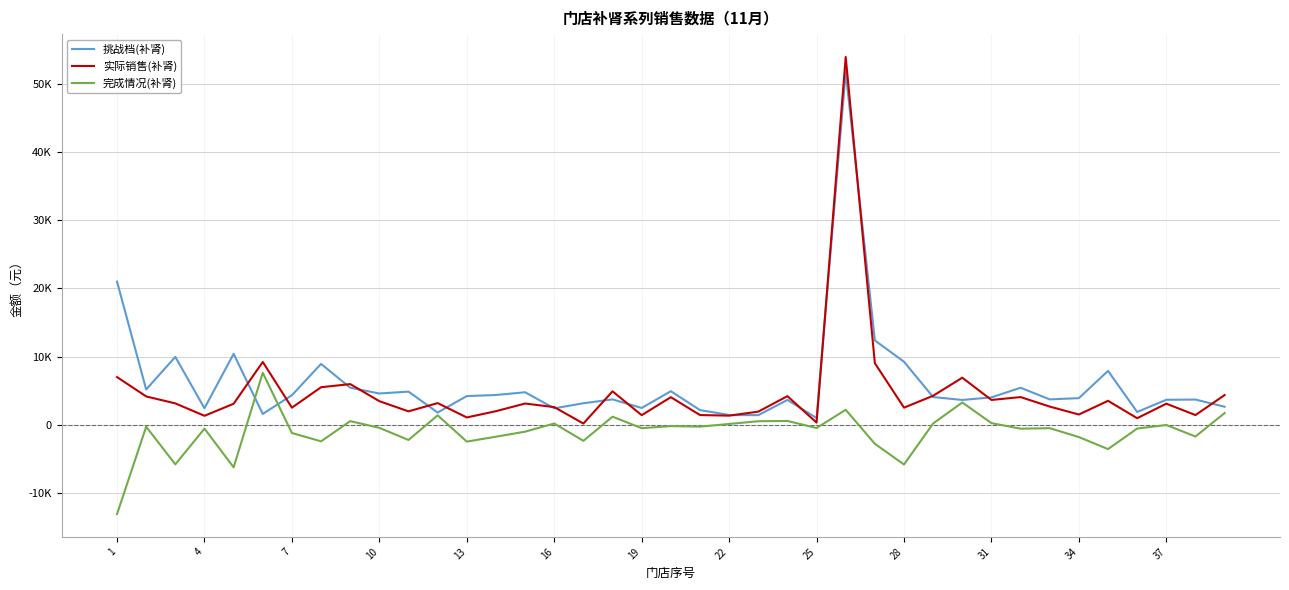

Does the chart have visible grid lines?

Yes